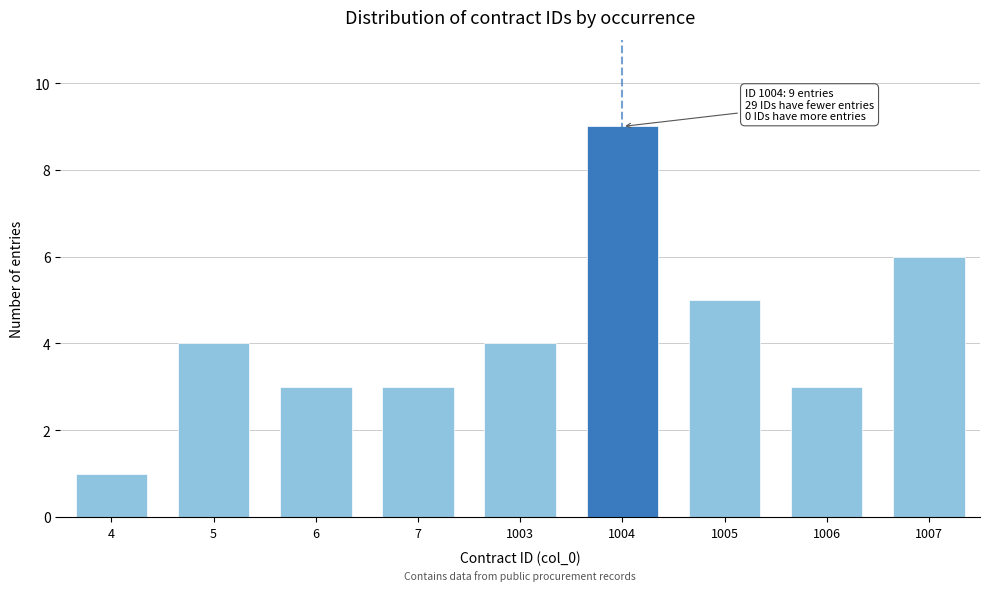

Reading right to left, what are all the values shown in this chart?

6	3	5	9	4	3	3	4	1